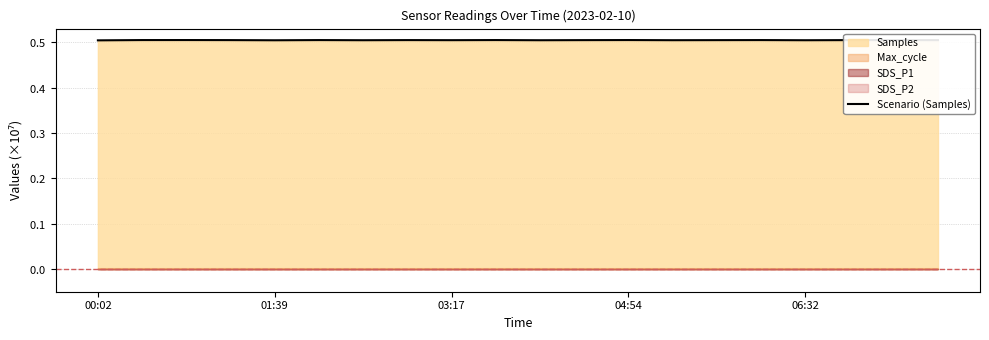

The value at 9 is 0.8. True or false?

False